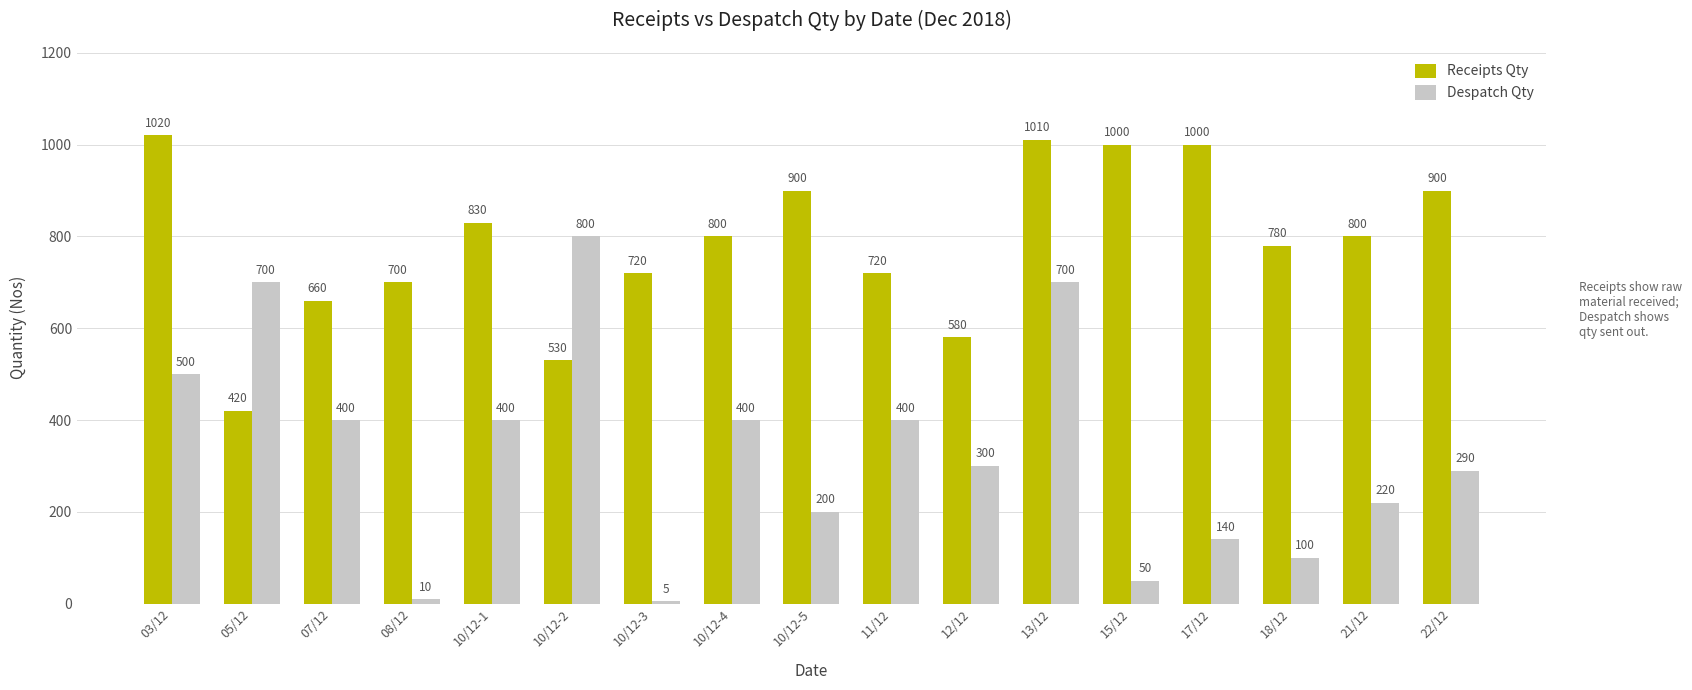

How many bars are there in each group?

2